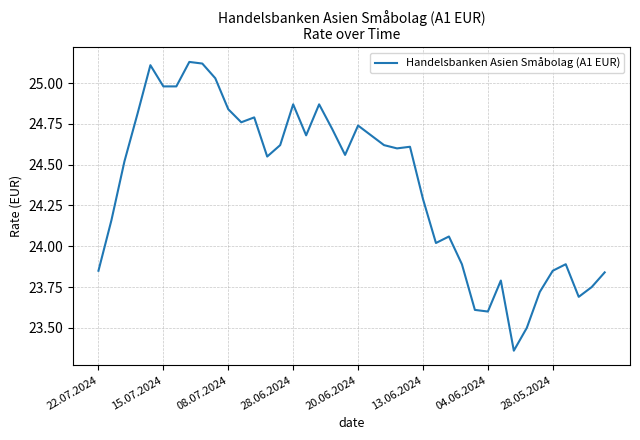

What is the difference between the maximum and minimum values?

1.8